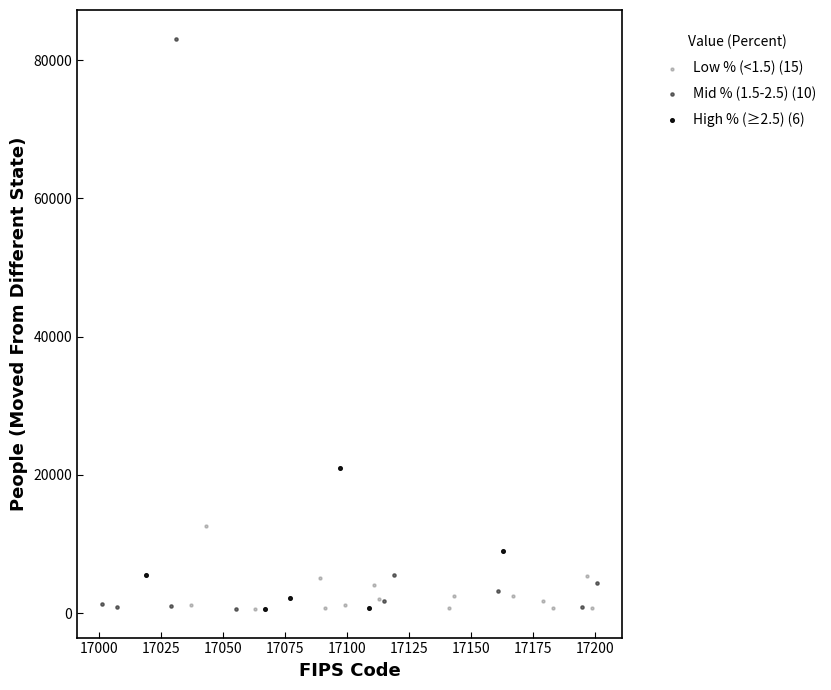

Which series reaches the maximum Y coordinate?

Mid % (1.5-2.5) (10)